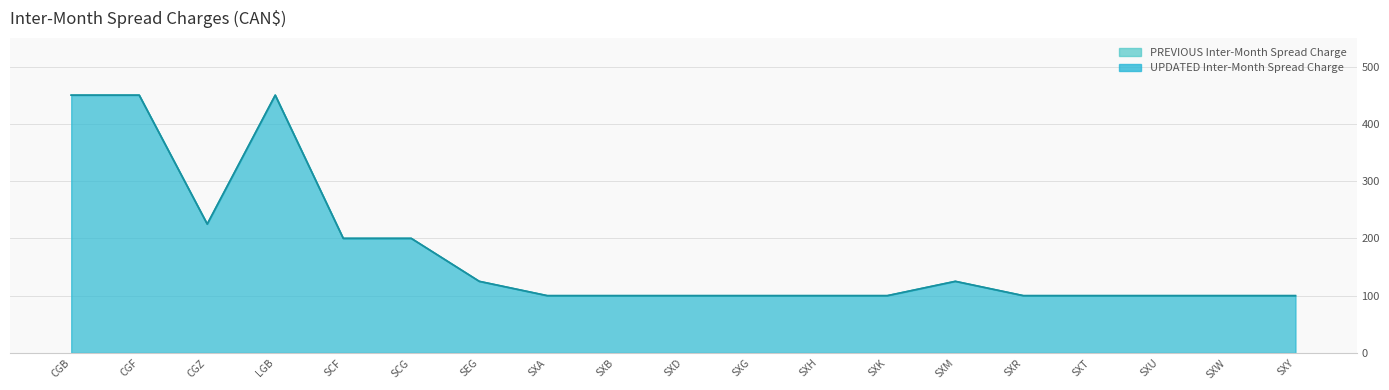

How many interior local peaks does the PREVIOUS Inter-Month Spread Charge series have?

2